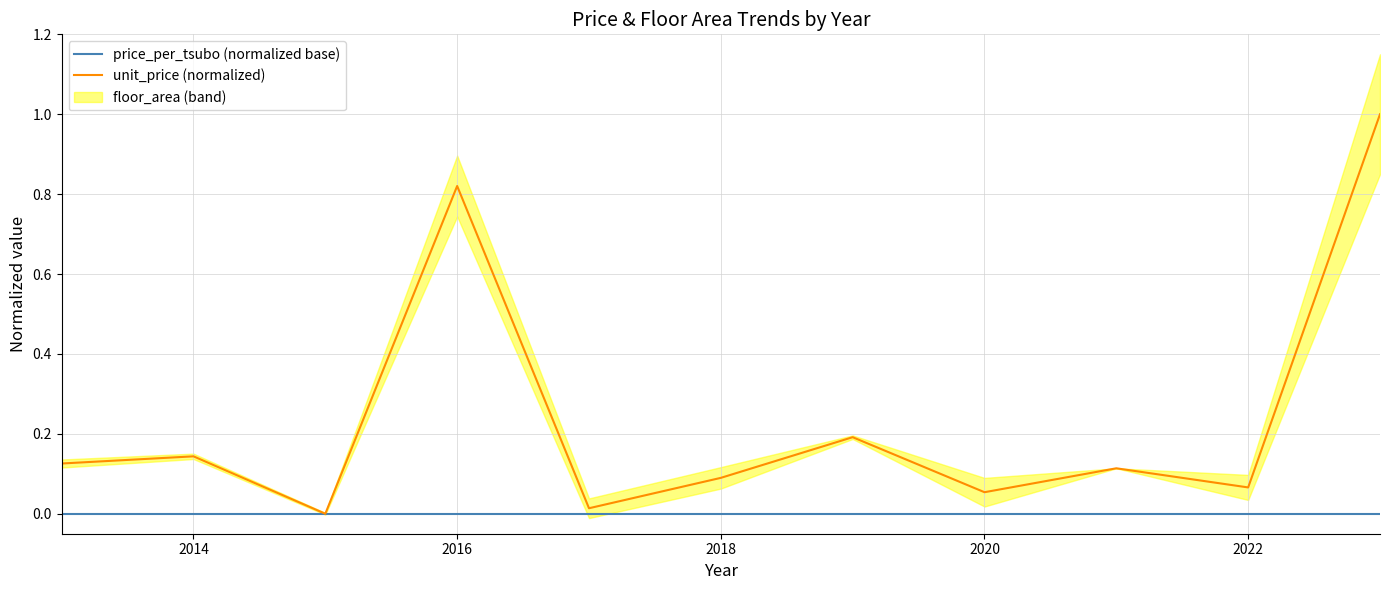

How many values in unit_price (normalized) are above zero?

10